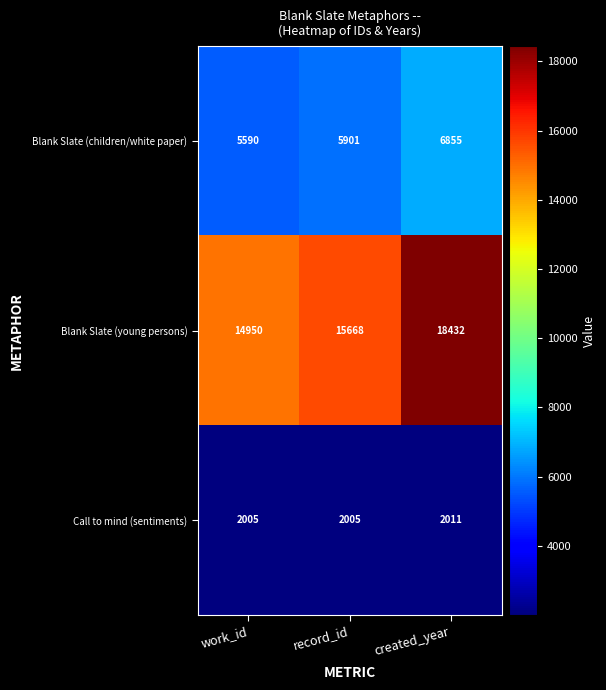

List the series in order of their peak value, highest first.

Blank Slate (young persons), Blank Slate (children/white paper), Call to mind (sentiments)